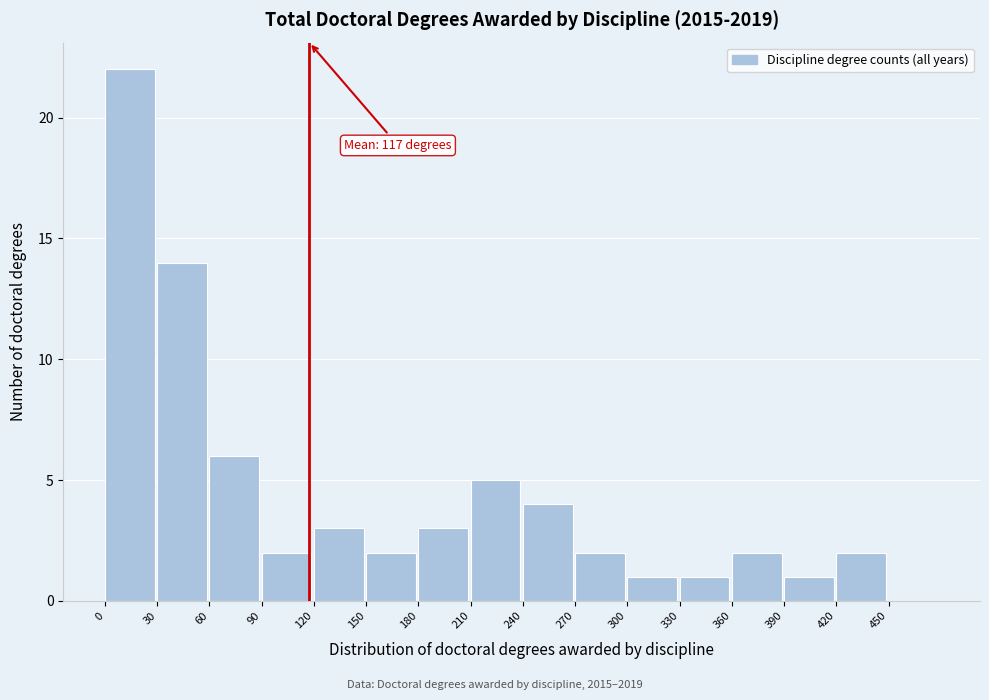

Which range on the x-axis has the tallest bar?

0 to 30